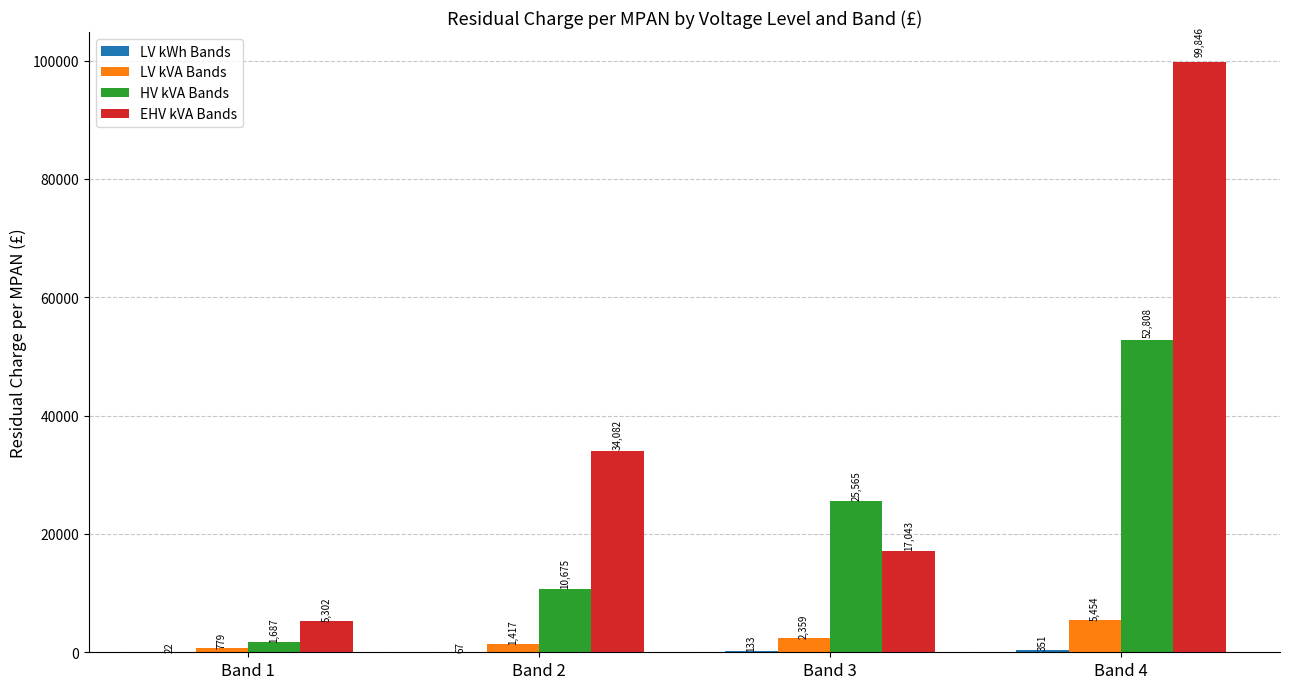

Is it true that HV kVA Bands equals 52808.4 at Band 4?

True